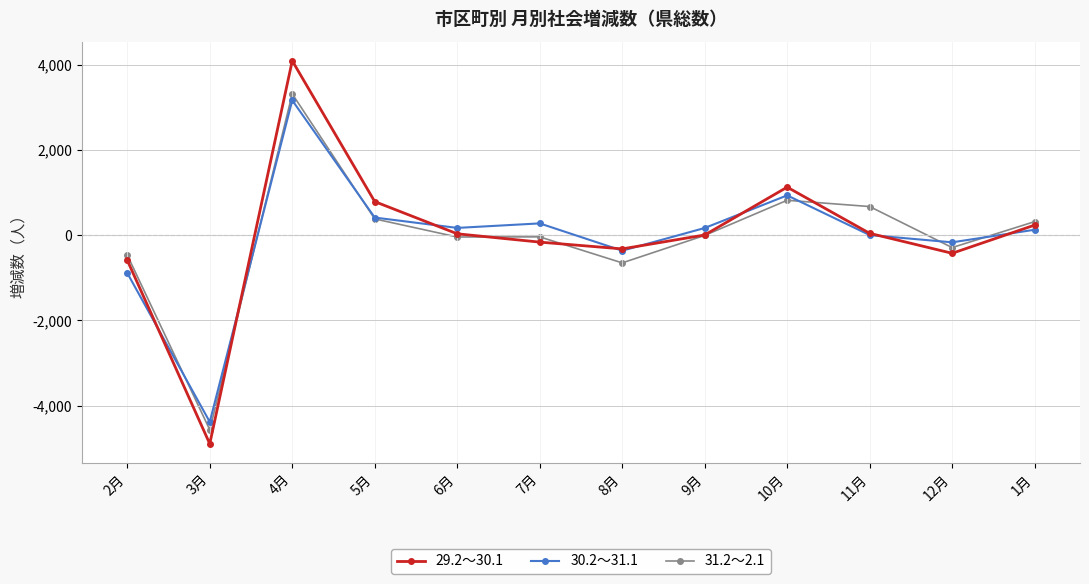

Which series has the widest spread of values?

29.2～30.1